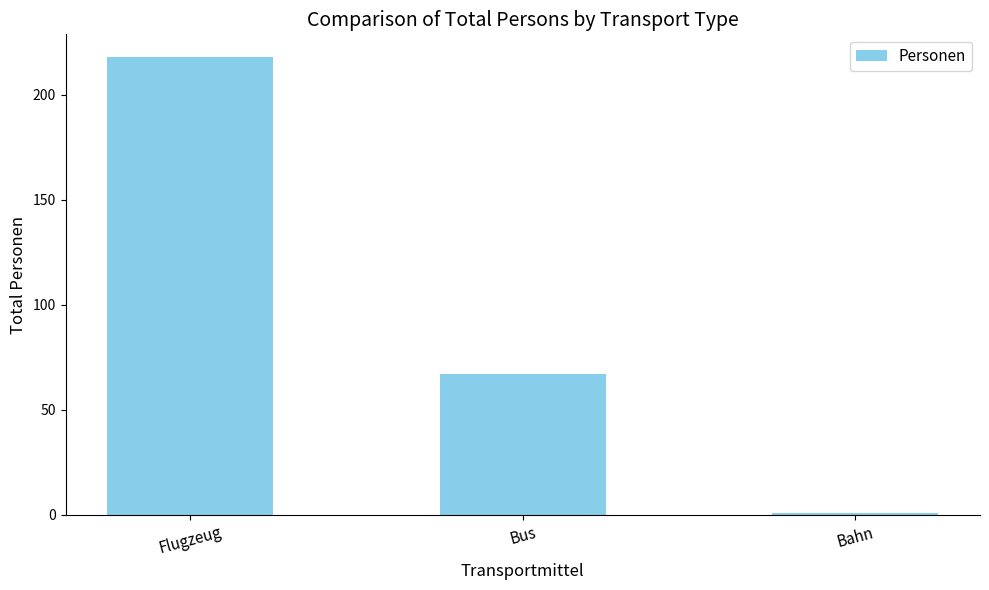

Count the values in the range 1 to 218.

3